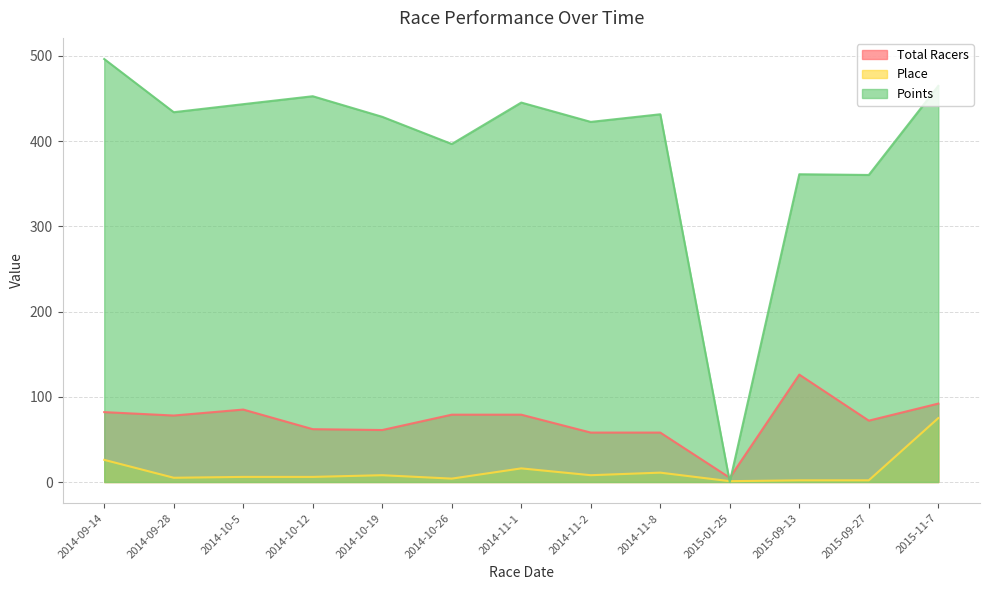

True or false: Place and Total Racers cross at least once.

False